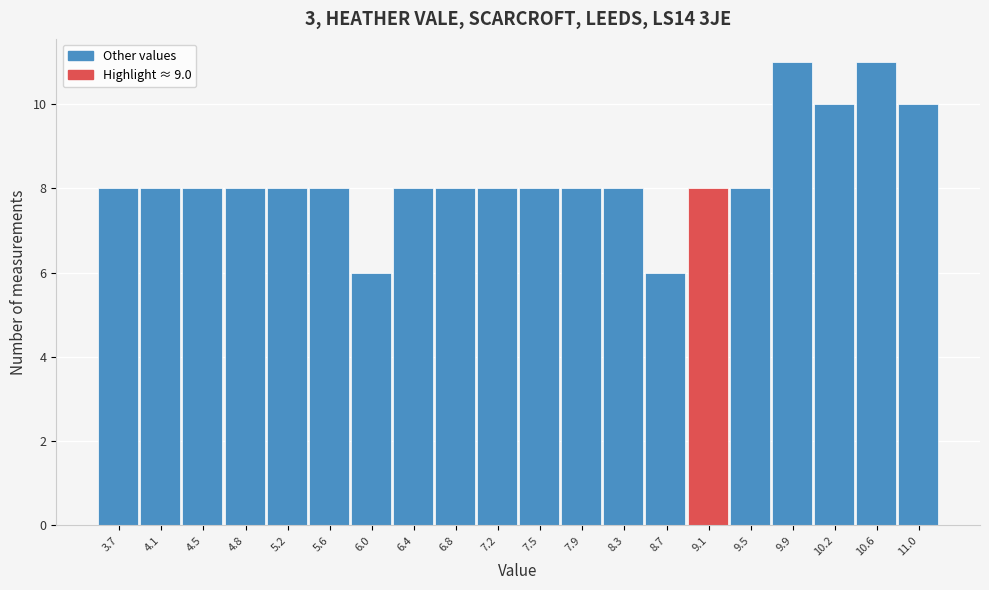

Reading left to right, transcribe this chart: for each bar, give the range it covers on the x-axis and its height. Neither the bar edges nor the heights are printed on the chart, so give them approximately, as read against the axes.

3.500 to 3.885: 8
3.885 to 4.270: 8
4.270 to 4.655: 8
4.655 to 5.040: 8
5.040 to 5.425: 8
5.425 to 5.810: 8
5.810 to 6.195: 6
6.195 to 6.580: 8
6.580 to 6.965: 8
6.965 to 7.350: 8
7.350 to 7.735: 8
7.735 to 8.120: 8
8.120 to 8.505: 8
8.505 to 8.890: 6
8.890 to 9.275: 8
9.275 to 9.660: 8
9.660 to 10.045: 11
10.045 to 10.430: 10
10.430 to 10.815: 11
10.815 to 11.200: 10